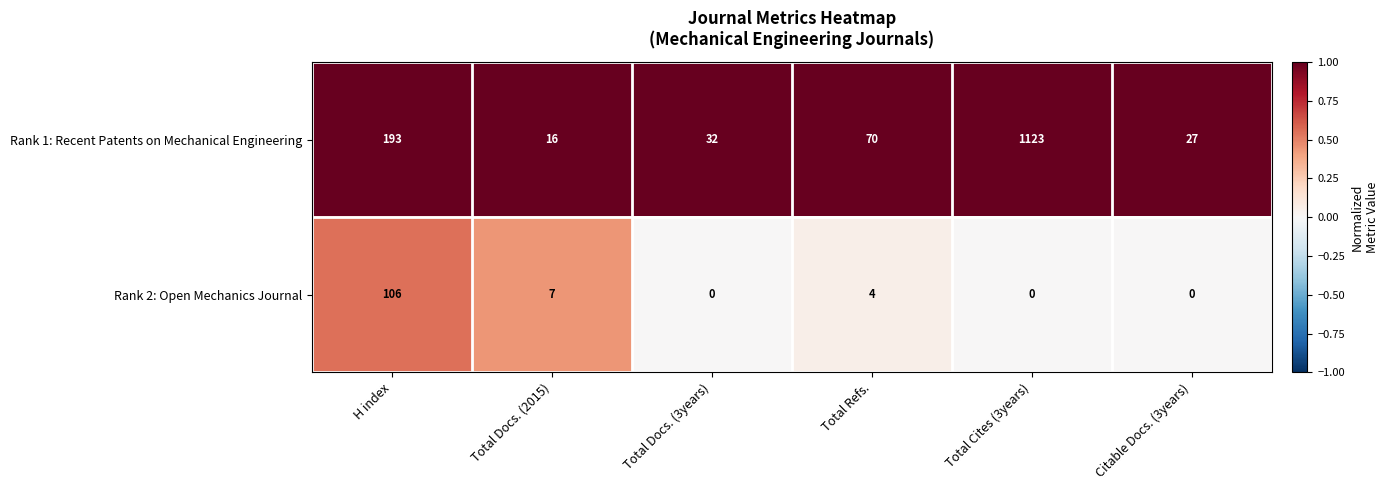

True or false: Rank 1: Recent Patents on Mechanical Engineering has a value of 322 at H index.

False